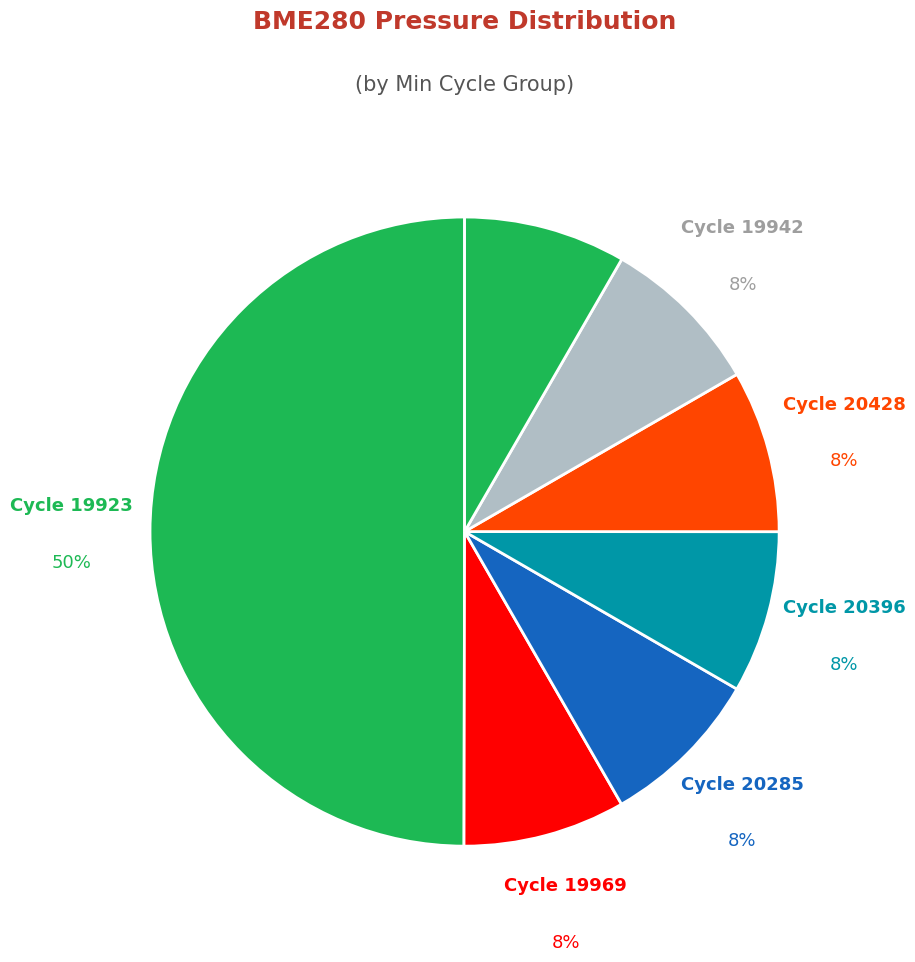

How many slices are in this pie chart?

7